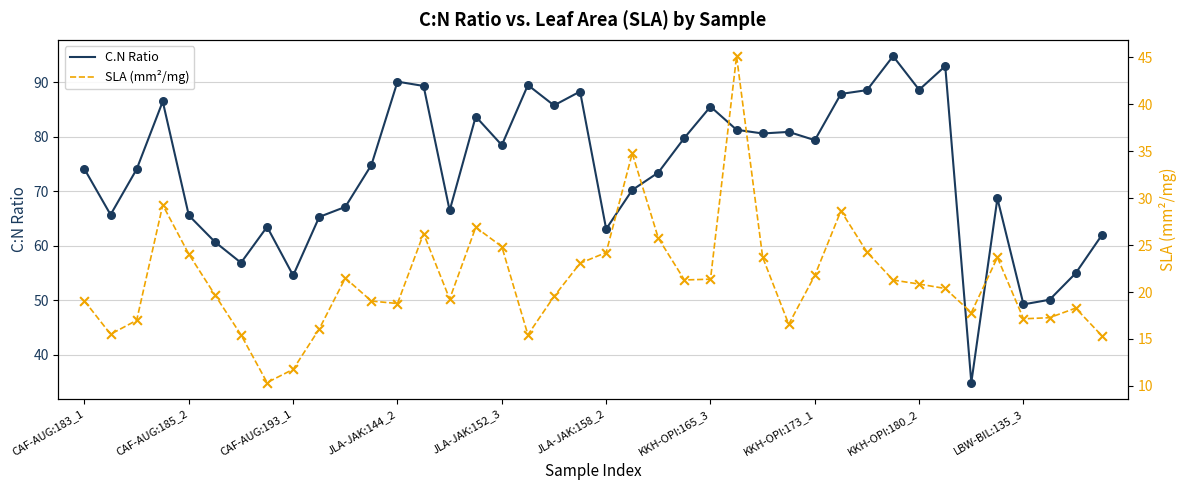

Which series contains the highest Y value?

C.N Ratio